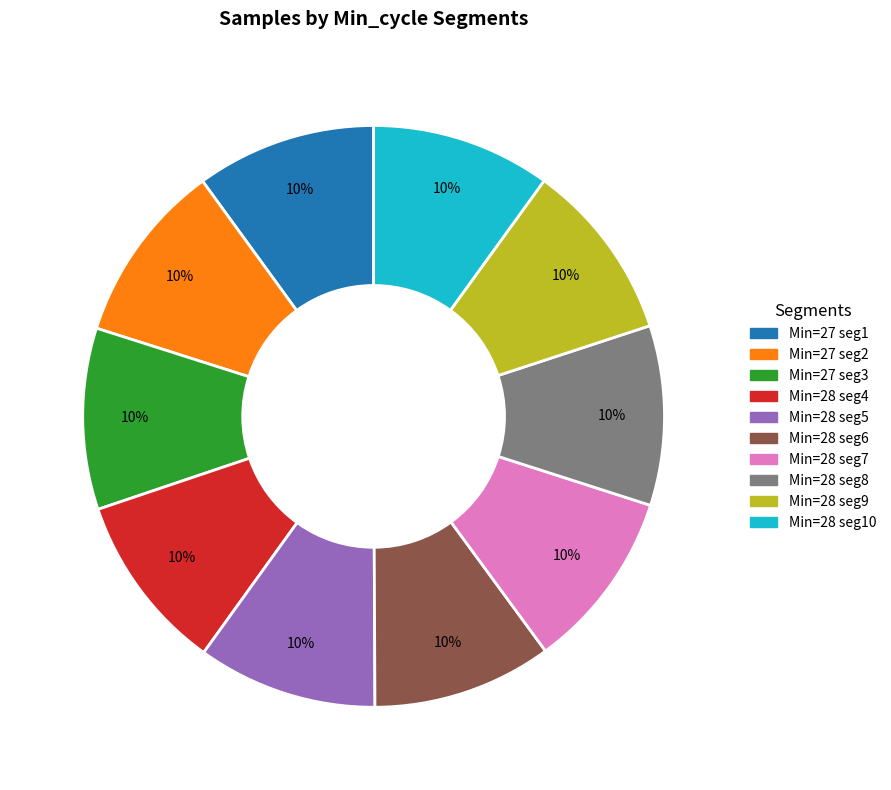

Is there any slice that represents more than half of the pie?

No